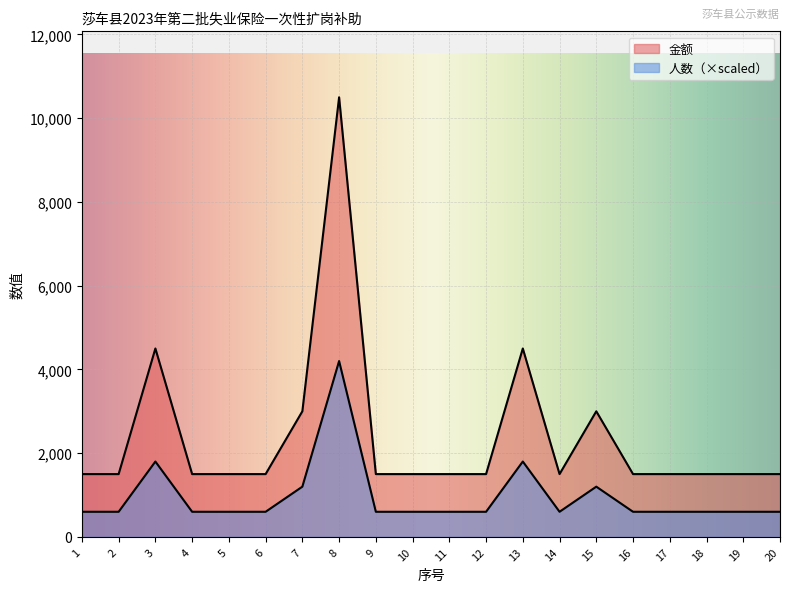

Is the value of 金额 at 16 greater than the value of 人数 at 14?

Yes